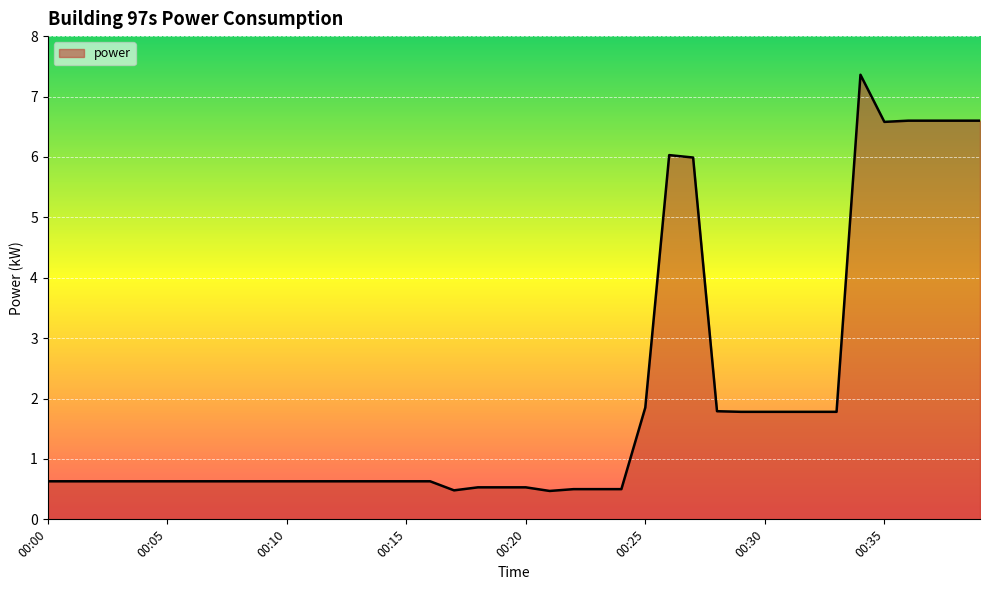

Reading right to left, transcribe all the data shown in this chart.

6.6	6.6	6.6	6.6	6.6	7.4	1.8	1.8	1.8	1.8	1.8	1.8	6.0	6.0	1.9	0.5	0.5	0.5	0.5	0.5	0.5	0.5	0.5	0.6	0.6	0.6	0.6	0.6	0.6	0.6	0.6	0.6	0.6	0.6	0.6	0.6	0.6	0.6	0.6	0.6